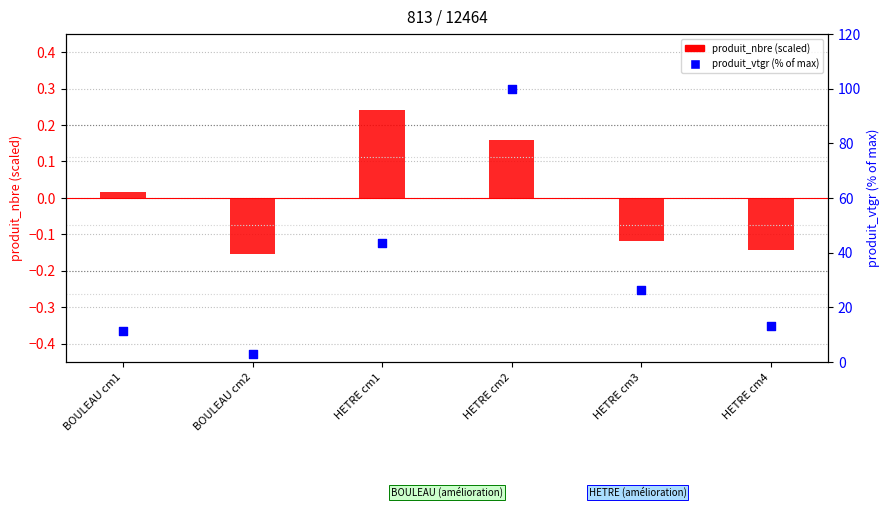

Which series has the largest Y range (max minus min)?

produit_vtgr %